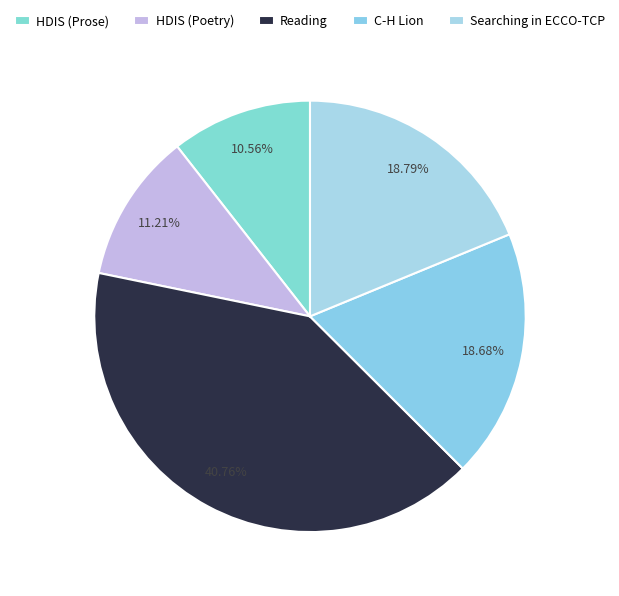

Count the number of slices in the pie.

5